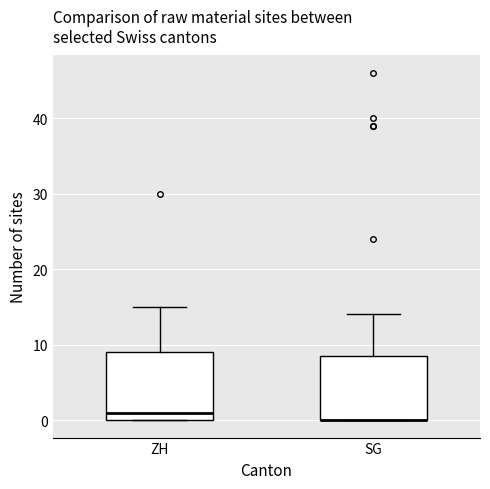

Reading left to right, transcribe this box plot: for each box, give where its median line is, the range the box spans, and where its two whiskers end, as read against the y-axis. The values are not printed on the chart, so give them approximately, as read against the axis.

ZH: median 1, box 0 to 9, whiskers 0 to 15
SG: median 0 (drawn on the box's lower edge), box 0 to 9, whiskers 0 to 14